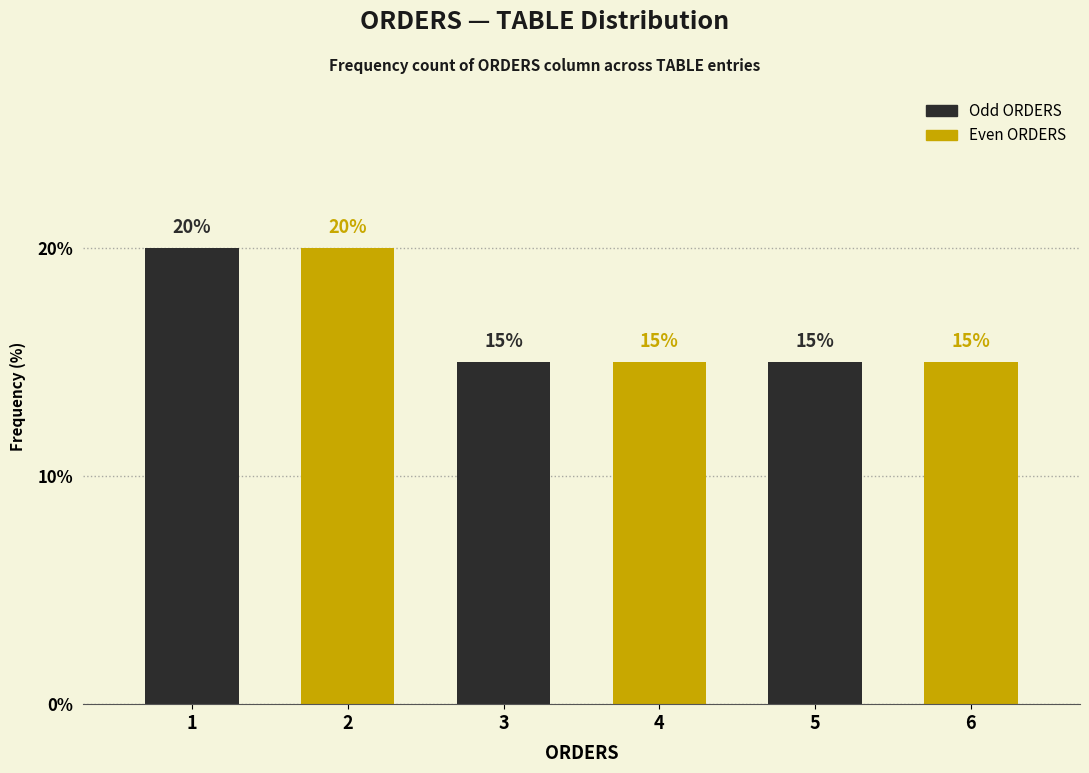

What is the total value across all series at 3?

30